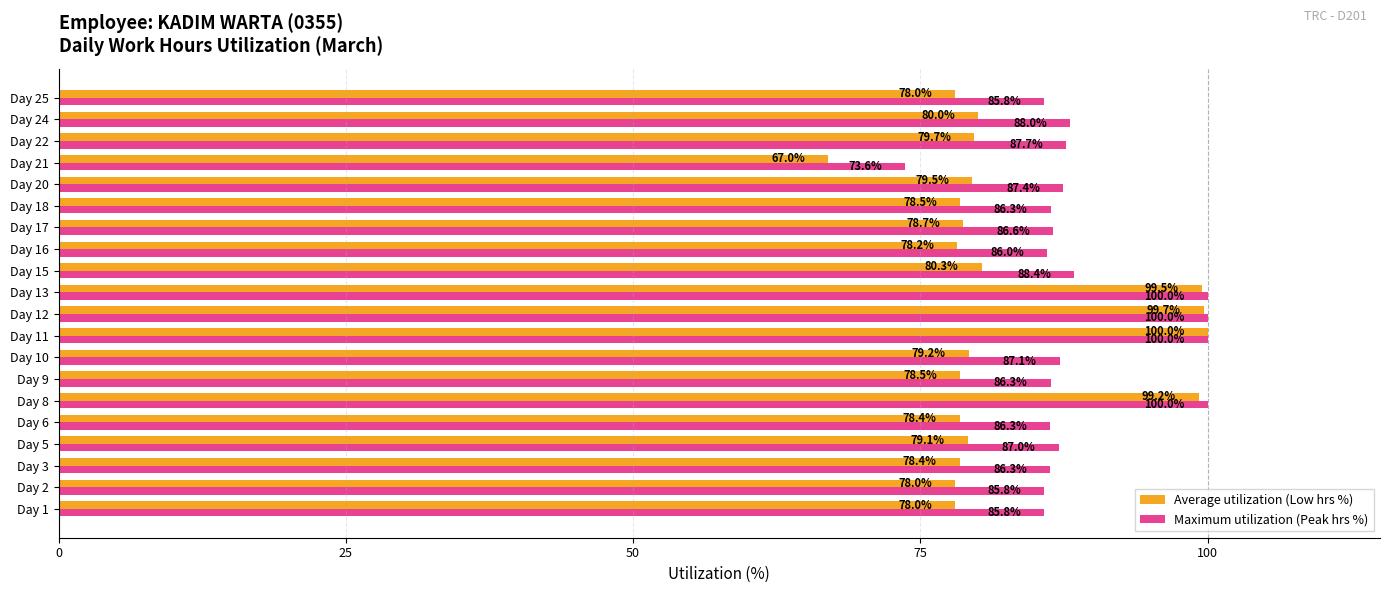

What is the difference between the highest and lowest values at Day 25?

7.8